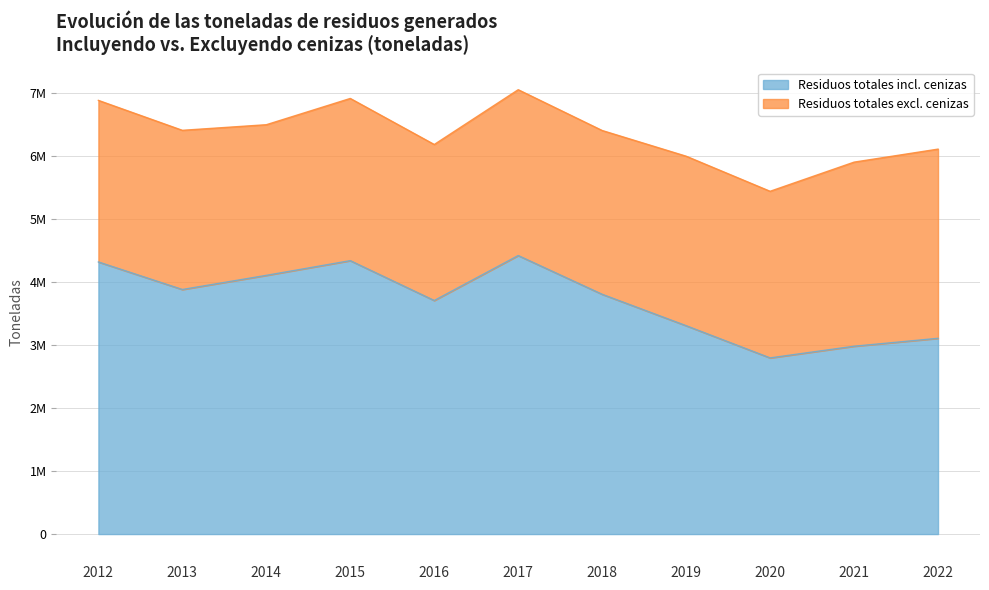

Rank the categories by value from lowest to highest.

2020, 2021, 2022, 2019, 2016, 2018, 2013, 2014, 2012, 2015, 2017